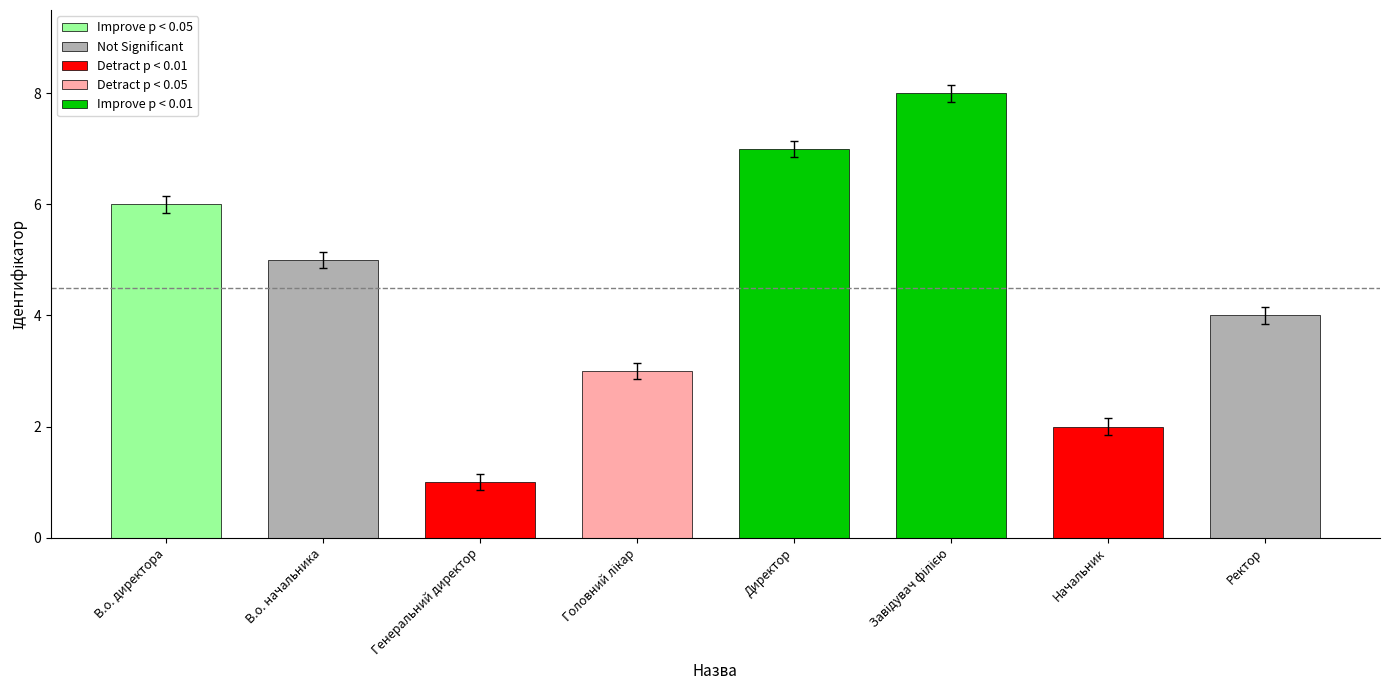

How many data points are less than 5?

4